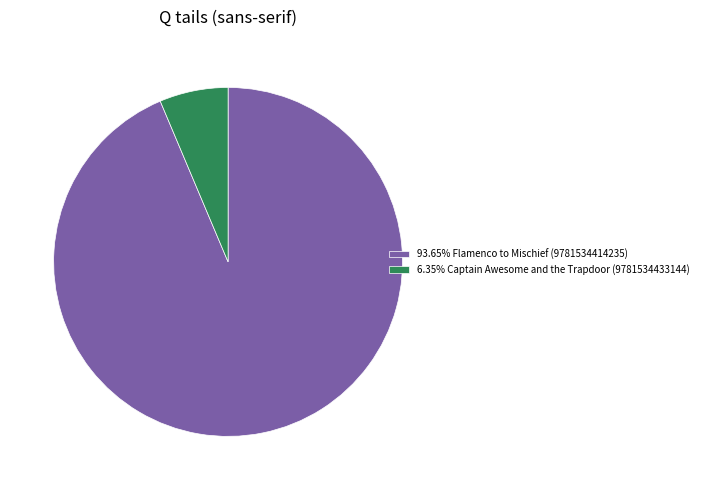

Approximately how many times larger is the value at 93.65% Flamenco to Mischief (9781534414235) compared to 6.35% Captain Awesome and the Trapdoor (9781534433144)?

14.7